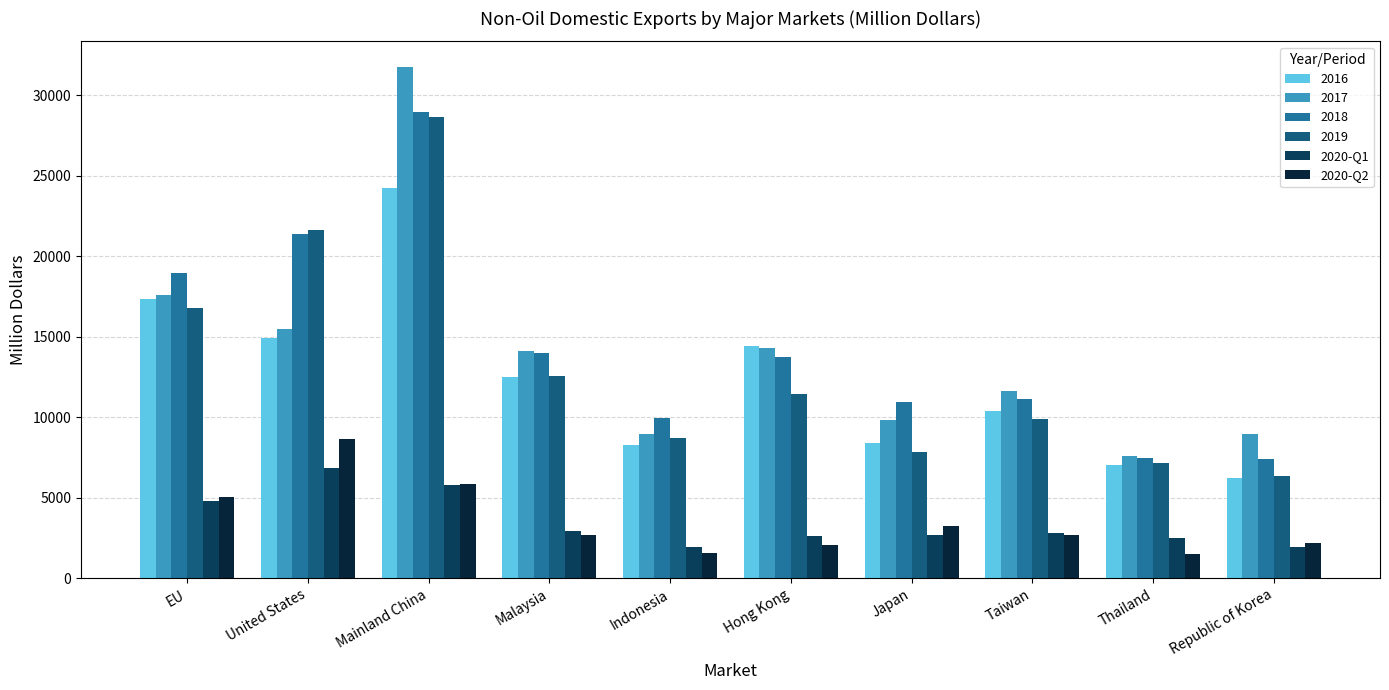

Count the number of data series in this chart.

6